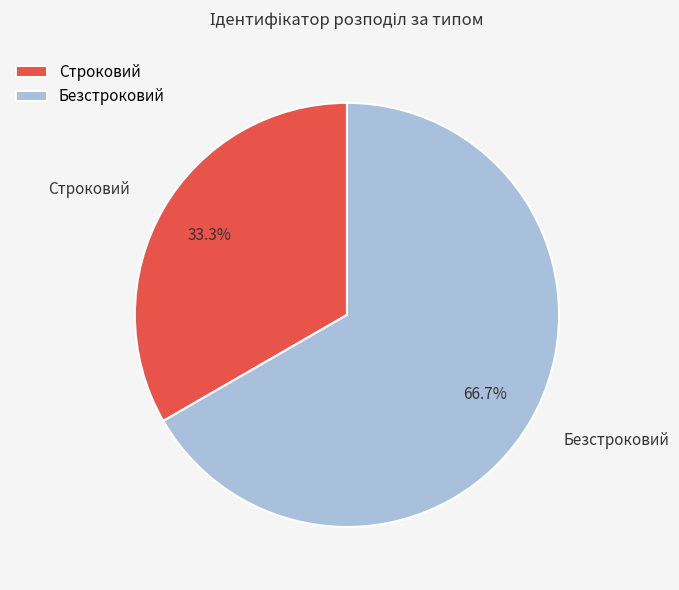

Is it true that Строковий is 22% of the pie?

False